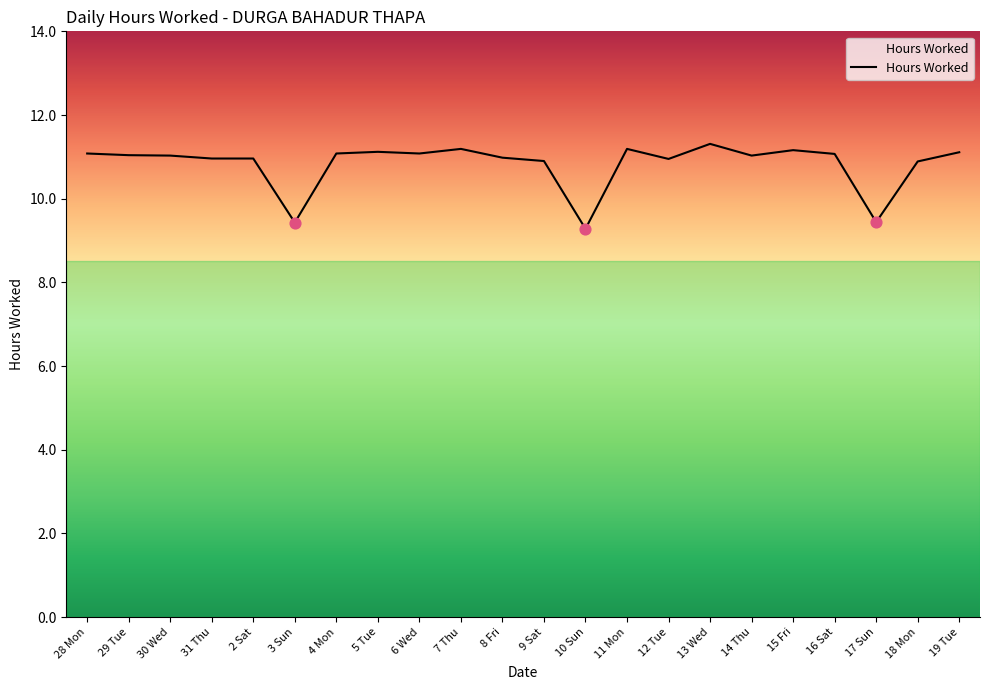

What is the change in value from 28 Mon to 2 Sat?

-0.1